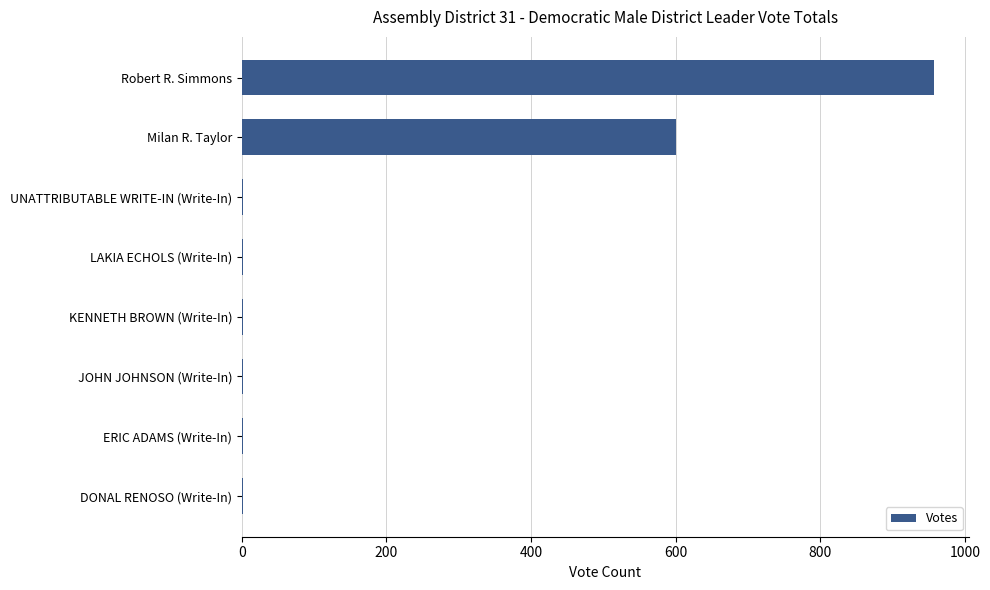

What is the maximum value shown in the chart?

958